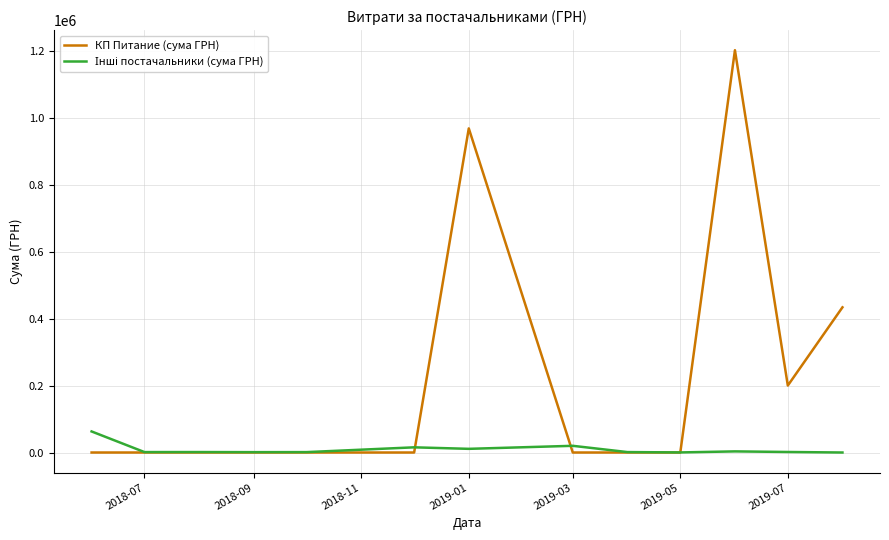

Which series has the widest spread of values?

КП Питание (сума ГРН)